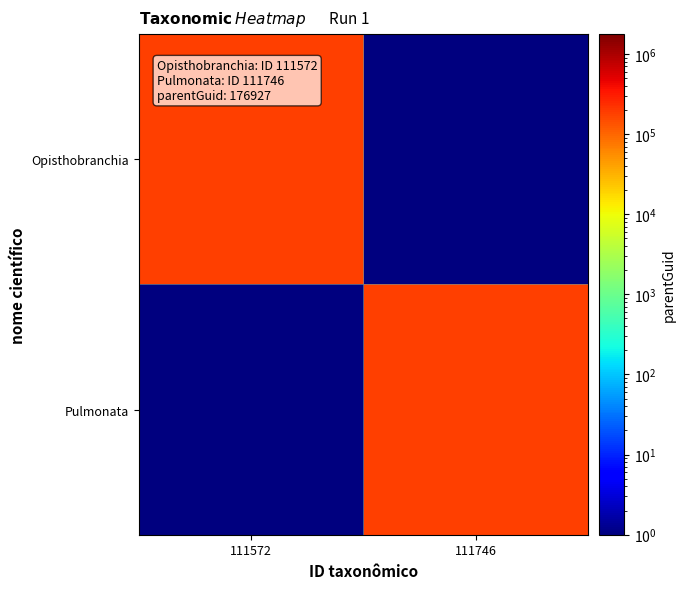

What is the greatest value displayed?

176927